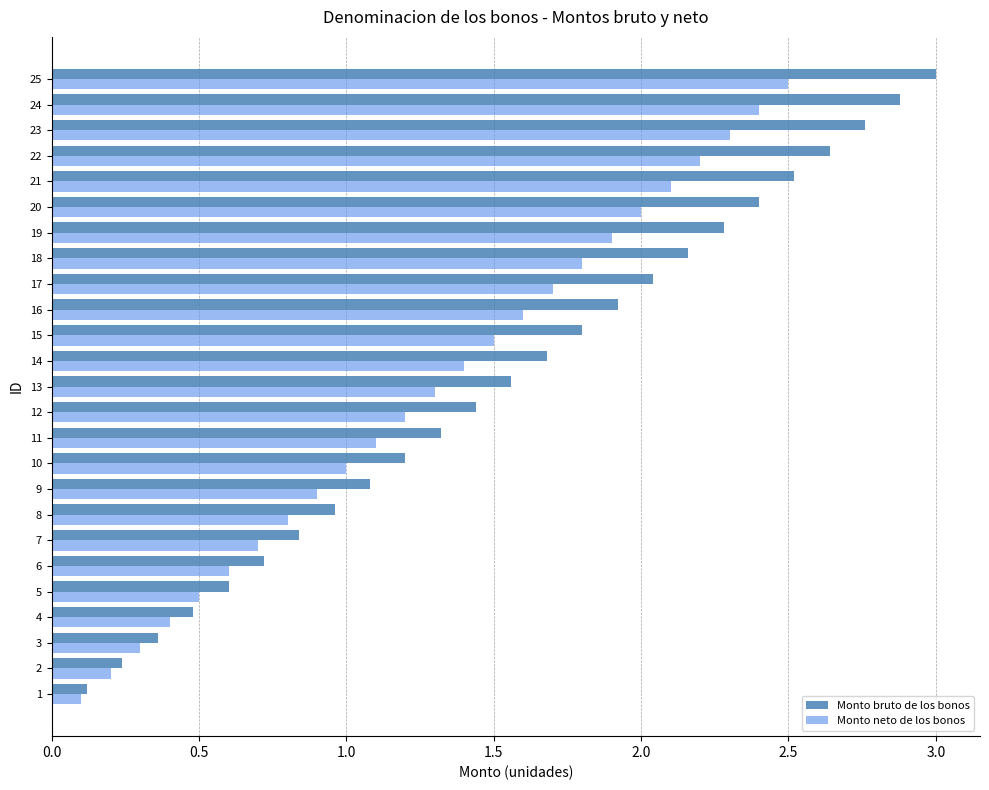

What is the approximate value of Monto bruto de los bonos at 10?

1.2